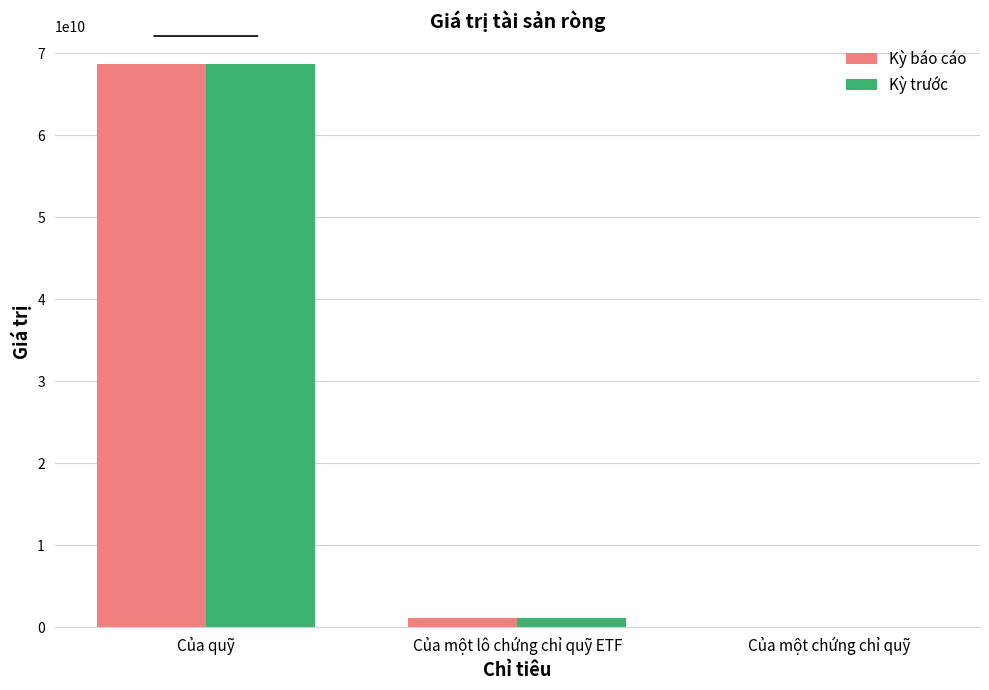

Between Của quỹ and Của một lô chứng chỉ quỹ ETF, which series saw the biggest shift?

Kỳ trước